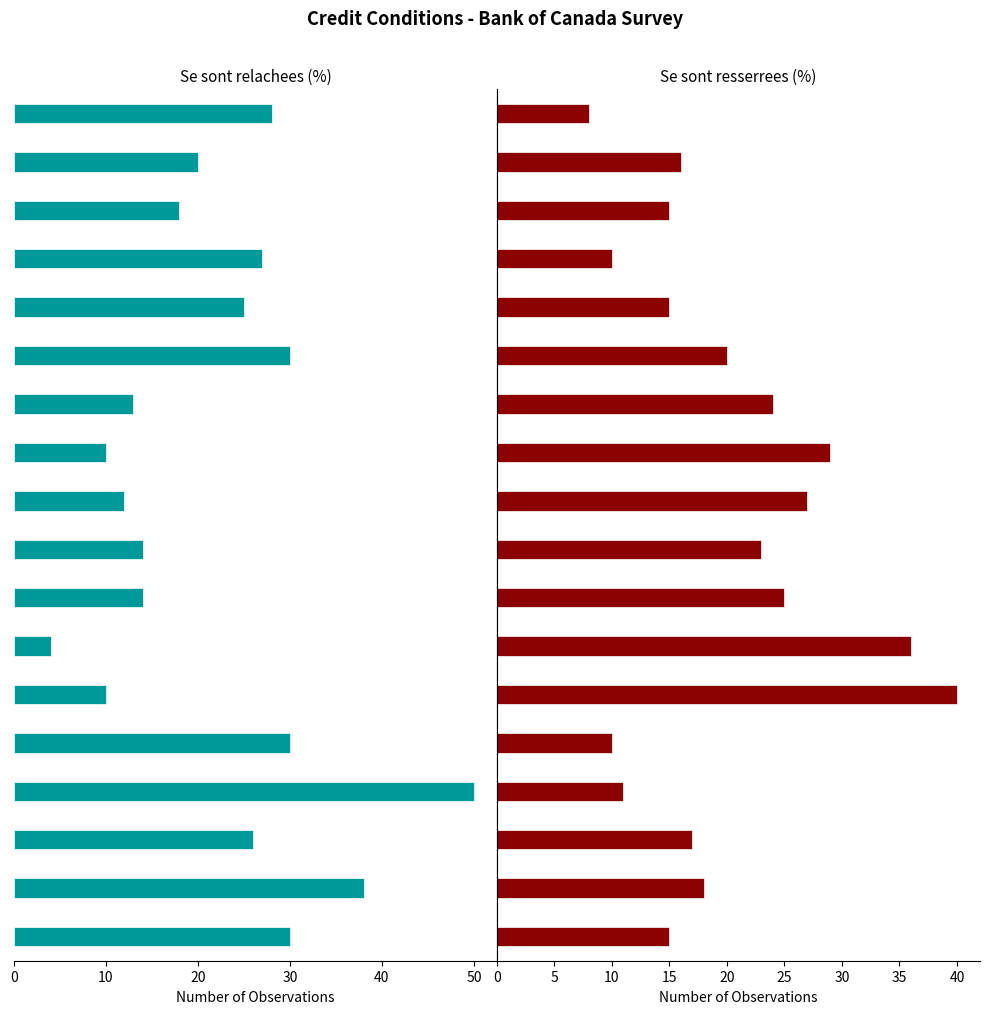

At which label is Se sont relachees (%) closest to -27?

2004T1